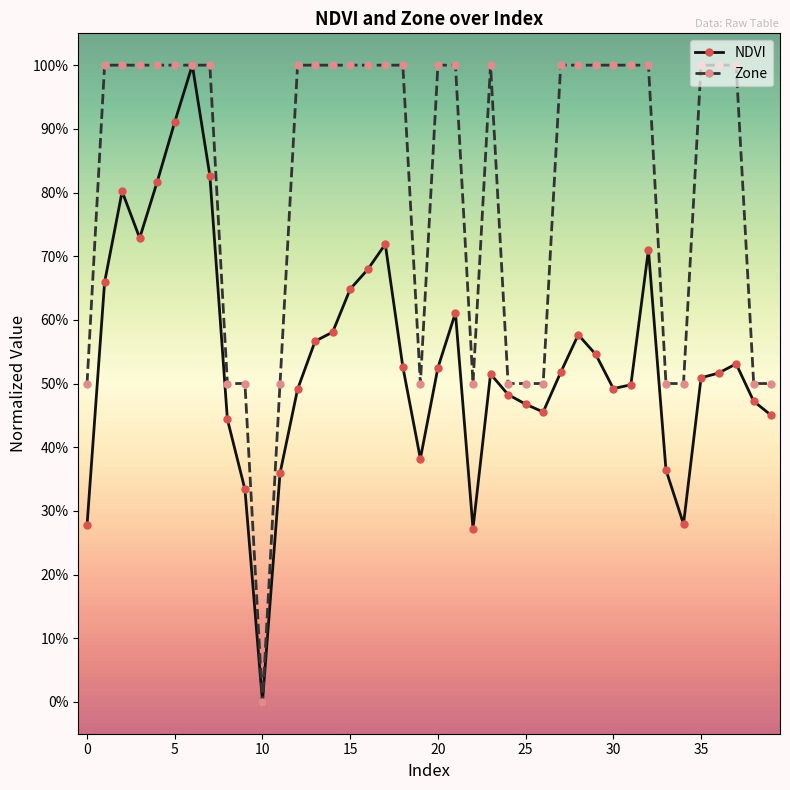

What are all the series names shown in the legend?

NDVI, Zone